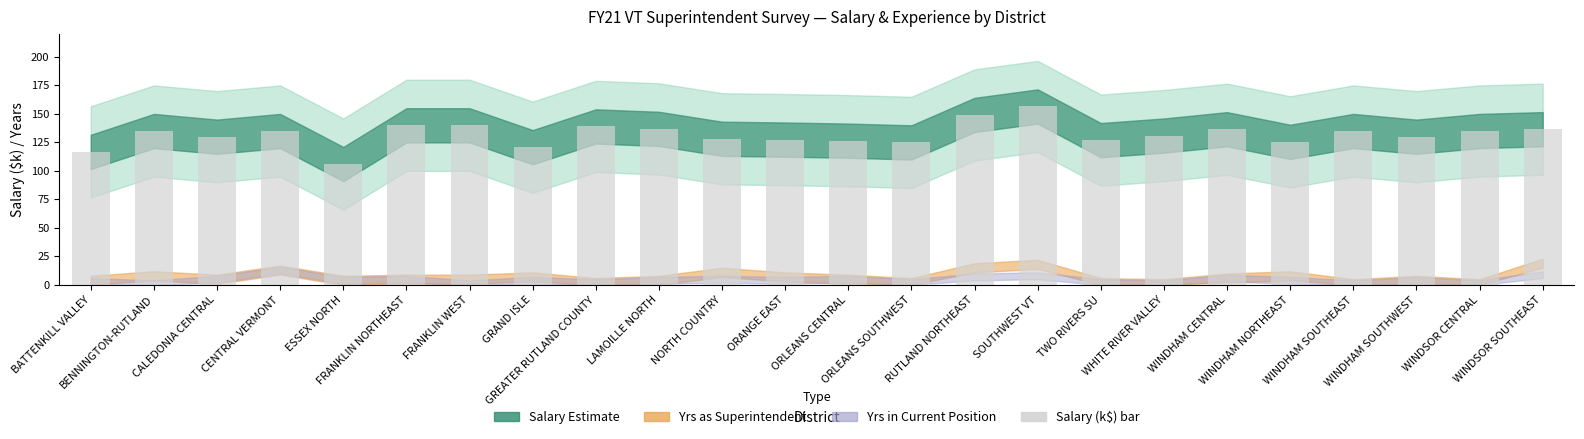

Which category has the lowest value across all series?

ESSEX NORTH